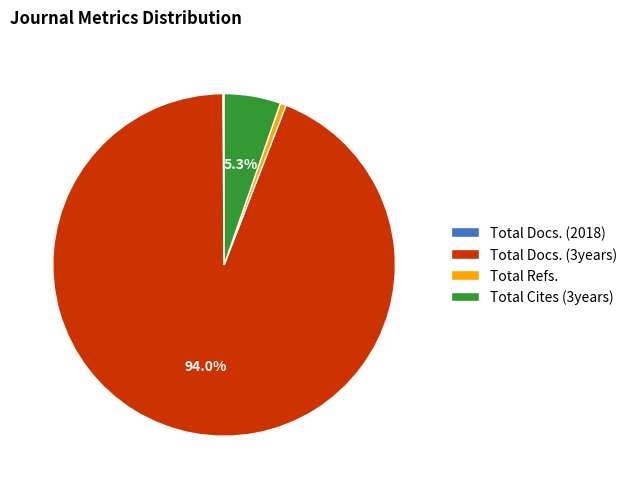

Is it true that Total Cites (3years) is 18% of the pie?

False